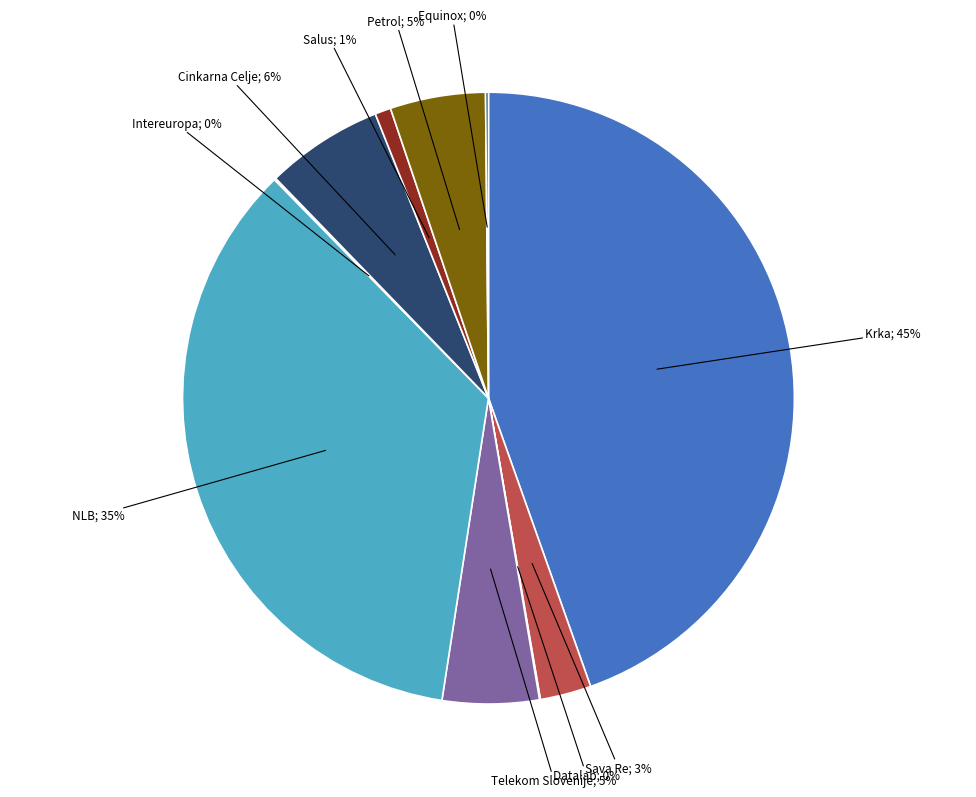

Which slice is the smallest?

Datalab d.d.